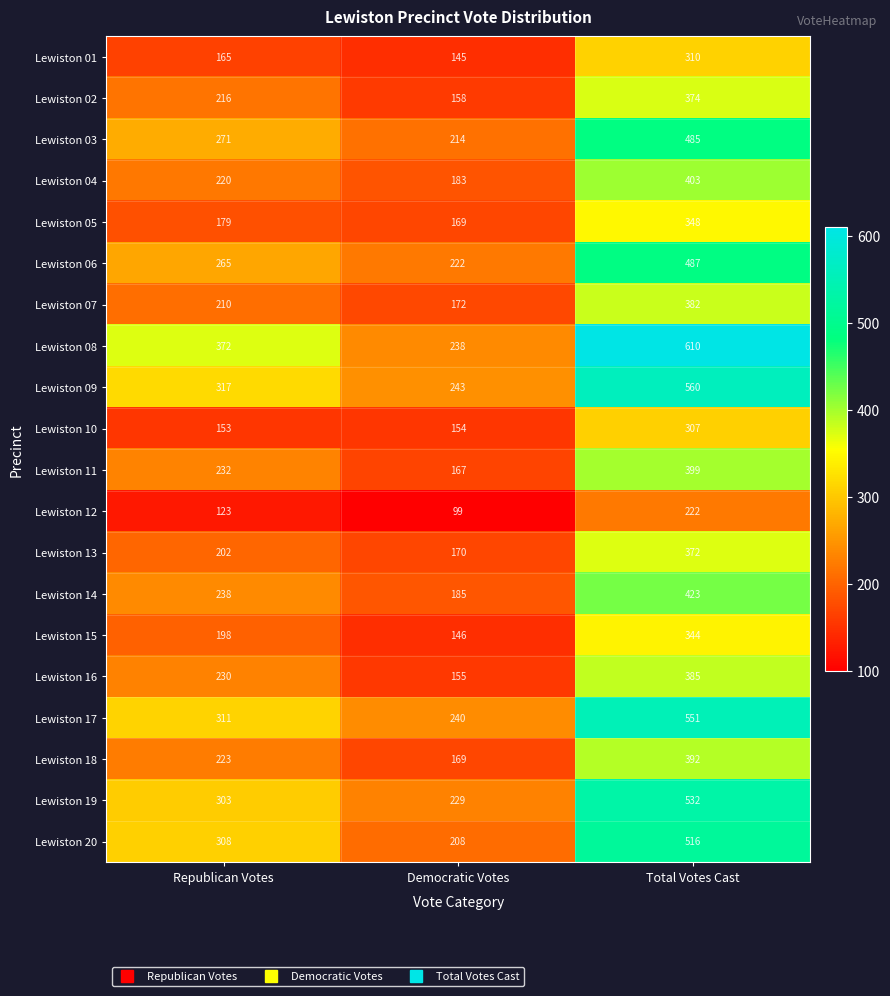

True or false: Lewiston 01 has a value of 130 at Total Votes Cast.

False